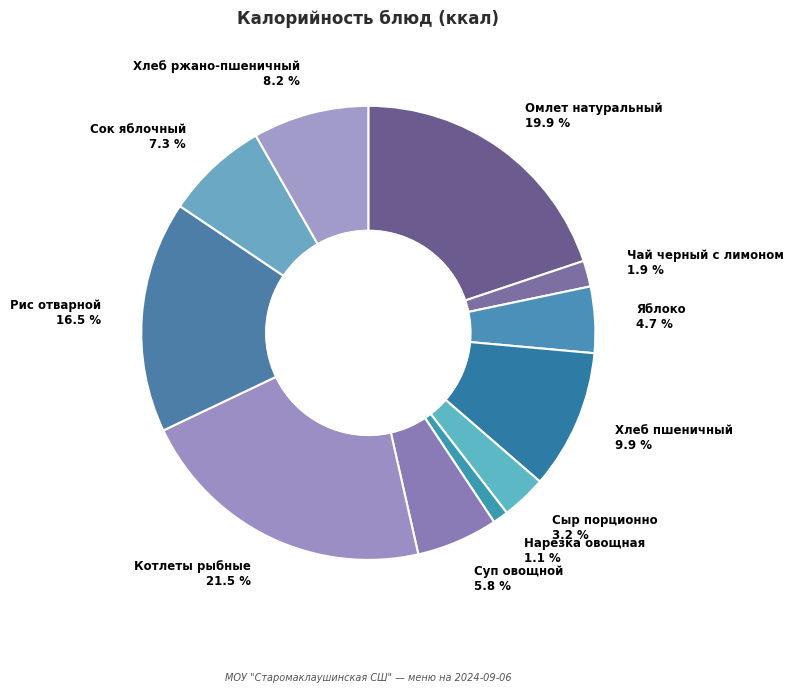

The Яблоко slice represents 5% of the pie. True or false?

True